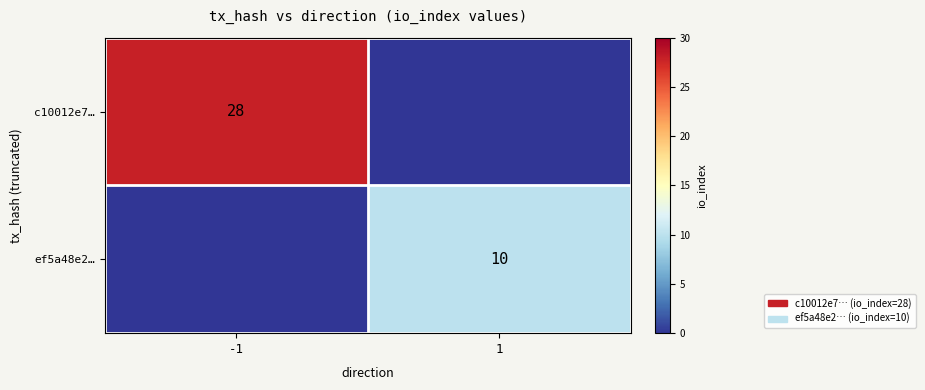

The c10012e7… series shows 50 at -1. True or false?

False